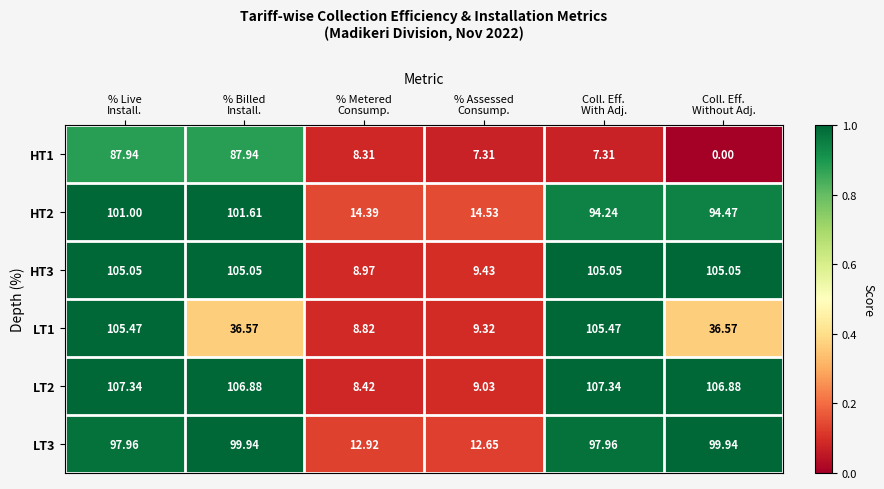

How many categories are shown in the chart?

6